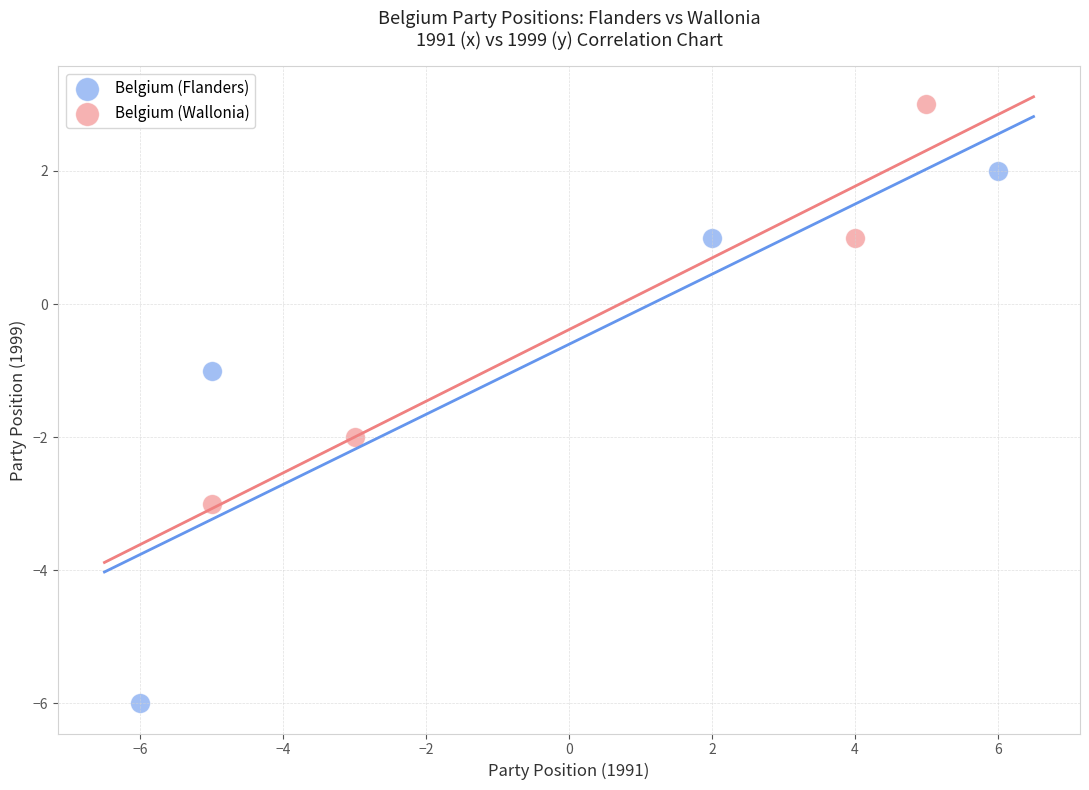

Which series has the widest spread of Y values?

Belgium (Flanders)